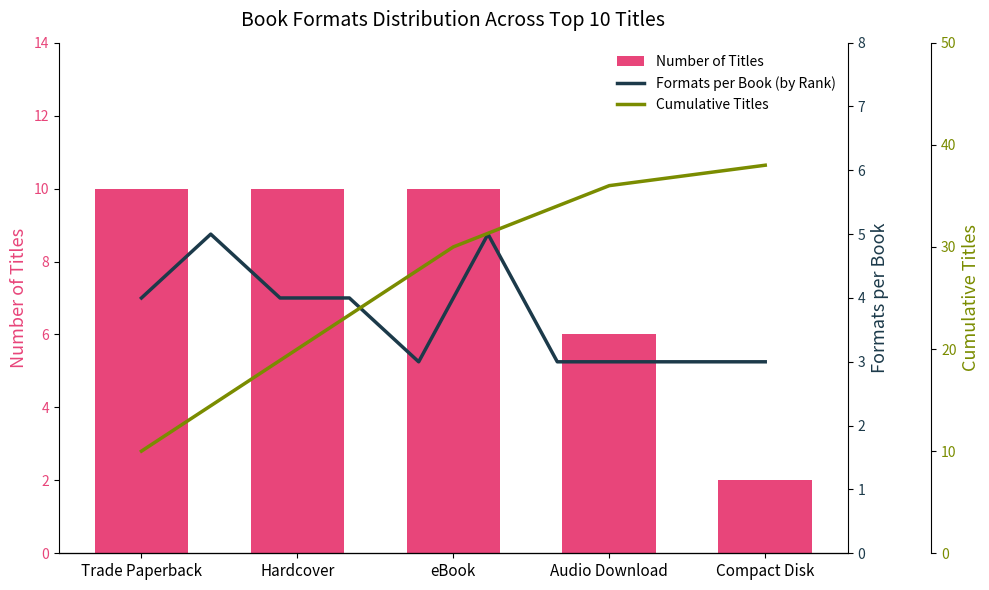

The value at Only Game is 2. True or false?

False